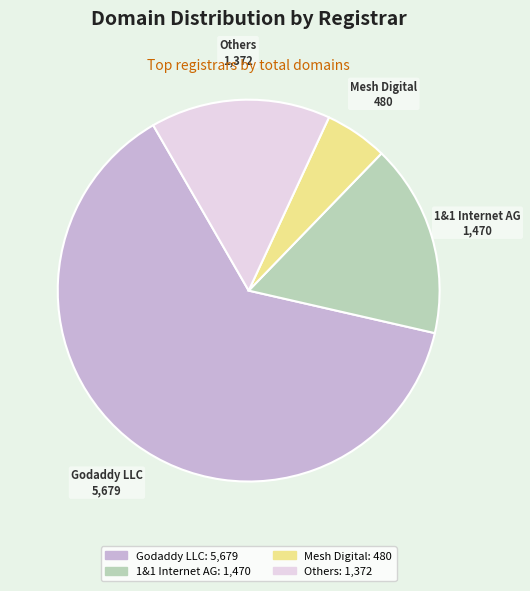

How many segments does this pie chart have?

4